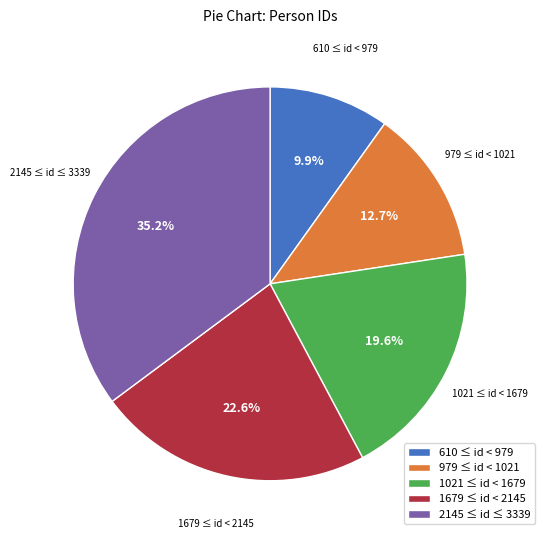

Rank the categories by value from highest to lowest.

2145 ≤ id ≤ 3339, 1679 ≤ id < 2145, 1021 ≤ id < 1679, 979 ≤ id < 1021, 610 ≤ id < 979